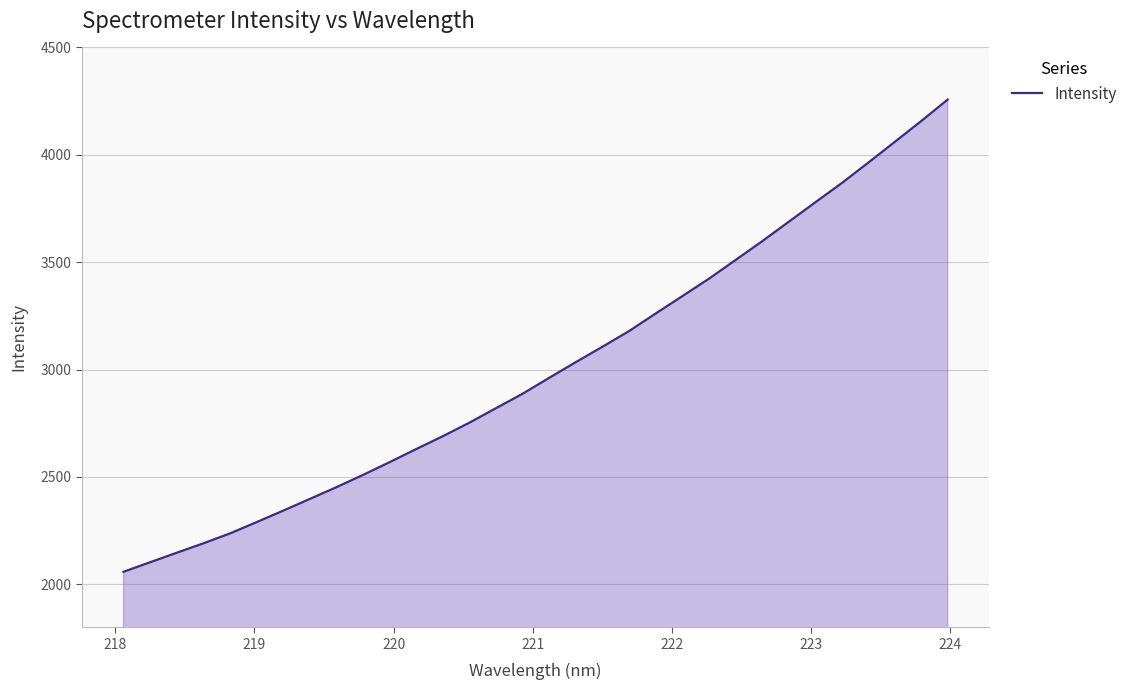

Reading left to right, what are all the values shown in this chart?

2058.3	2102.7	2147.0	2190.7	2236.9	2289.4	2343.0	2397.5	2452.2	2509.3	2568.8	2629.7	2689.6	2752.7	2820.1	2887.3	2961.3	3034.4	3105.8	3178.7	3260.4	3341.1	3422.2	3508.8	3596.3	3686.8	3777.4	3867.4	3962.7	4059.6	4156.9	4257.4